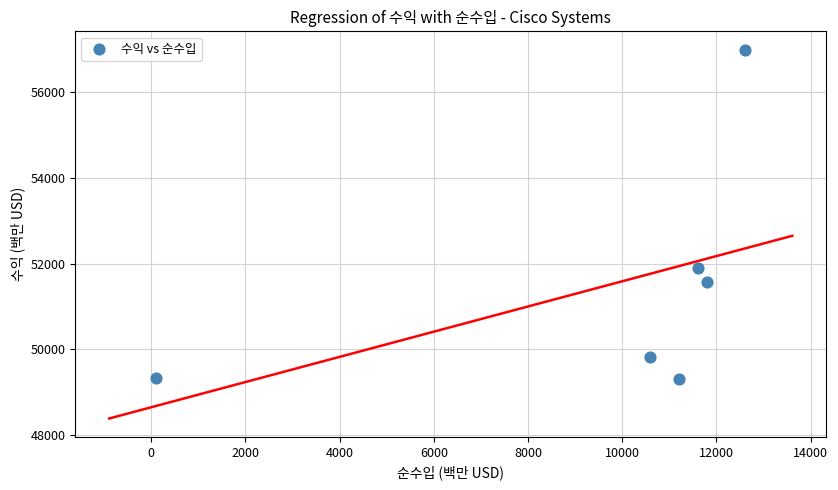

What is the range of Y values (max minus min)?

7697